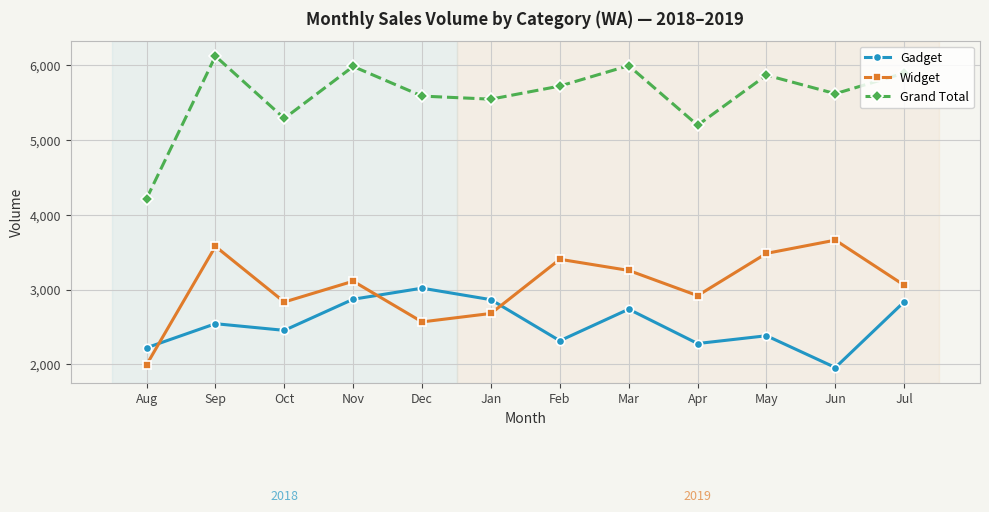

Where does the Widget series first go above 3111?

Sep